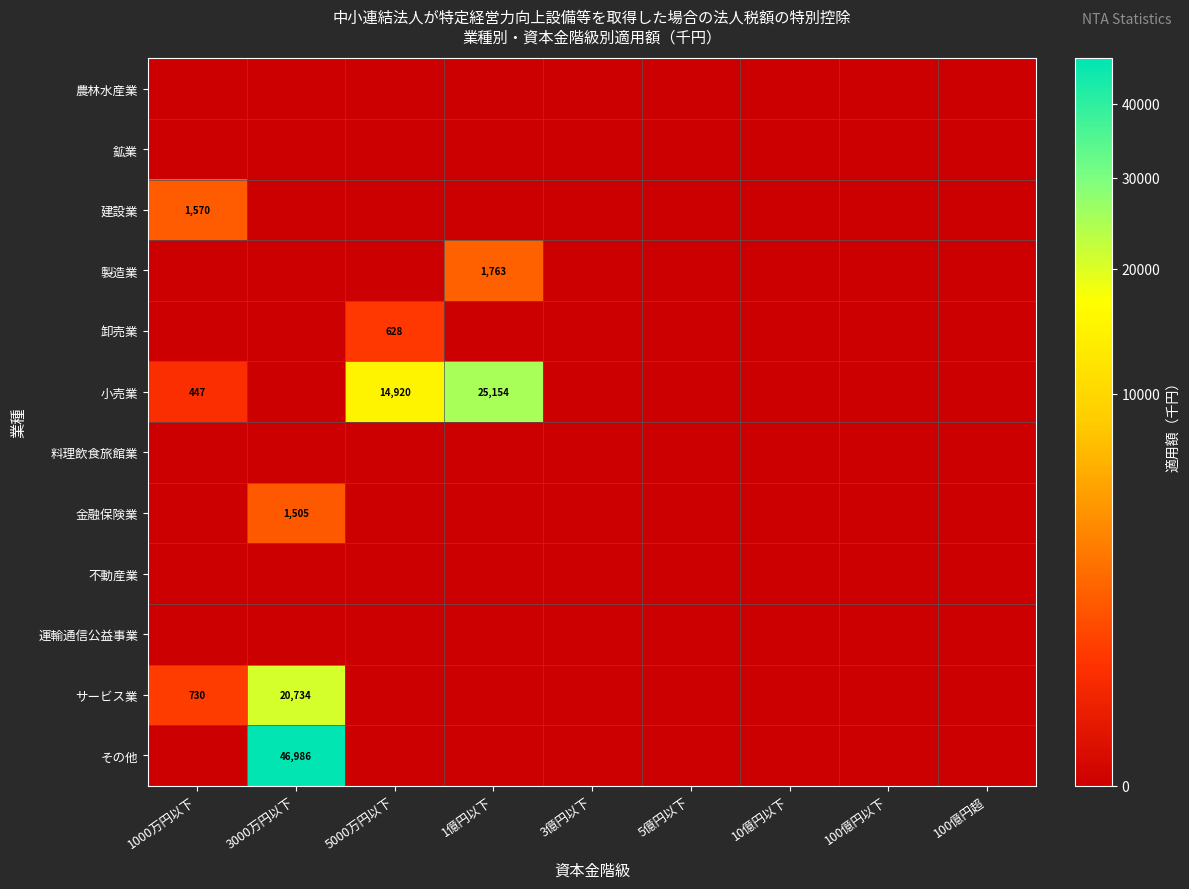

Is the value of 小売業 at 1億円以下 greater than the value of 卸売業 at 5000万円以下?

Yes